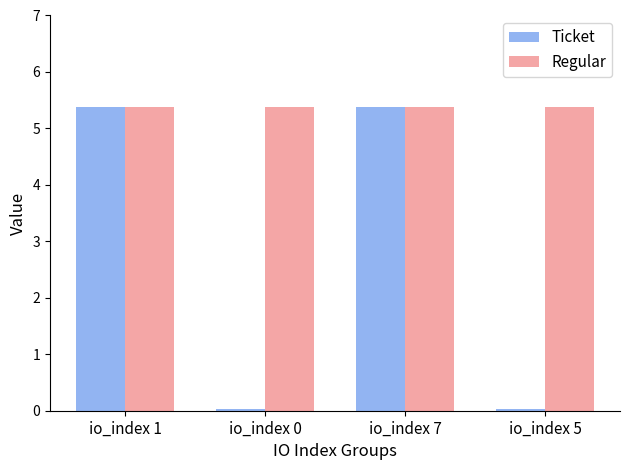

What is the highest value of the Regular series?

5.4